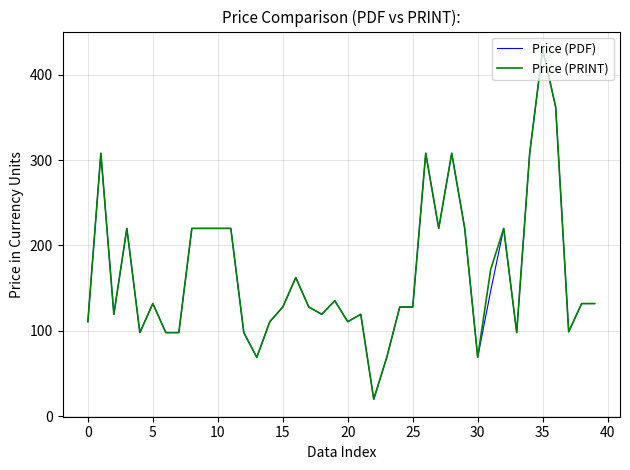

What is the maximum value for Price (PRINT)?

430.0